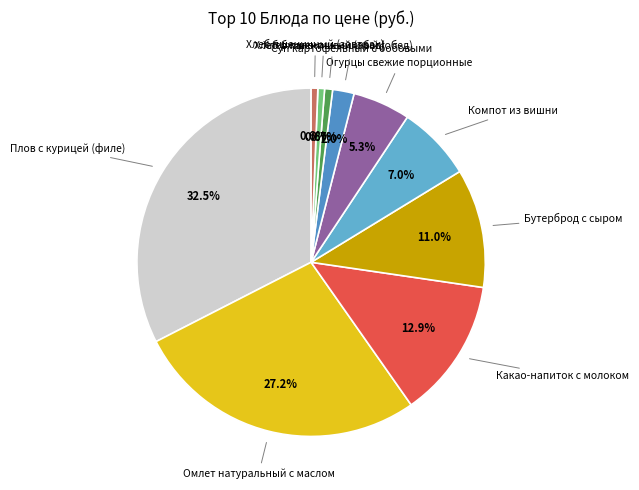

Rank the categories by value from lowest to highest.

Хлеб ржано-пшеничный (завтрак), Хлеб пшеничный (завтрак), Хлеб пшеничный (обед), Хлеб ржано-пшеничный (обед), Суп картофельный с бобовыми, Огурцы свежие порционные, Компот из вишни, Бутерброд с сыром, Какао-напиток с молоком, Омлет натуральный с маслом, Плов с курицей (филе)